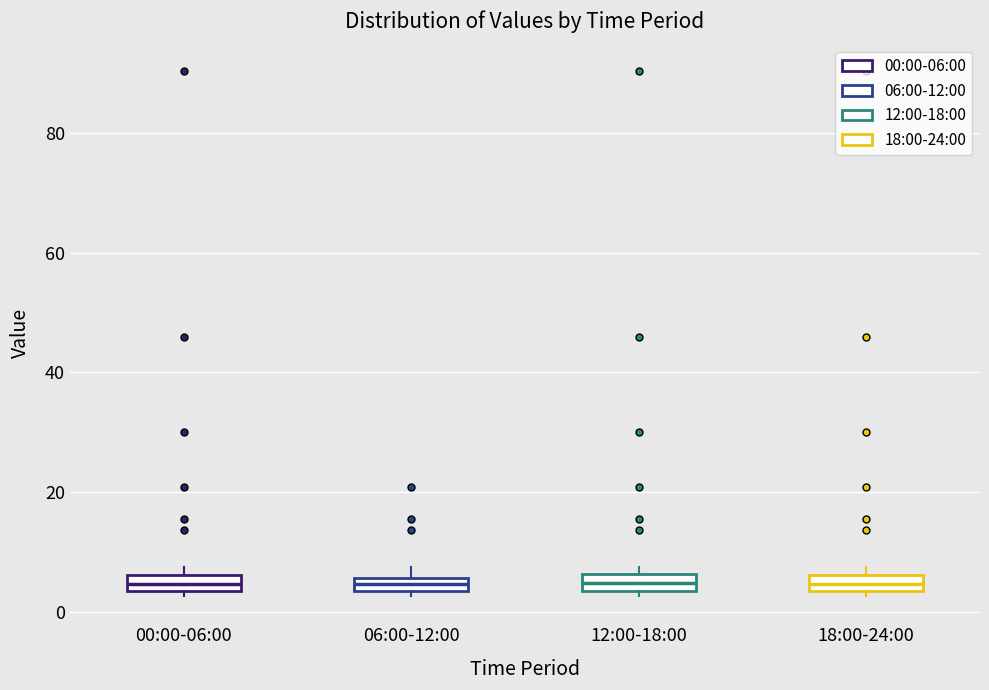

Where is the upper edge of the box for 18:00-24:00 on the y-axis? The values are not printed on the chart, so give them approximately, as read against the axis.

6